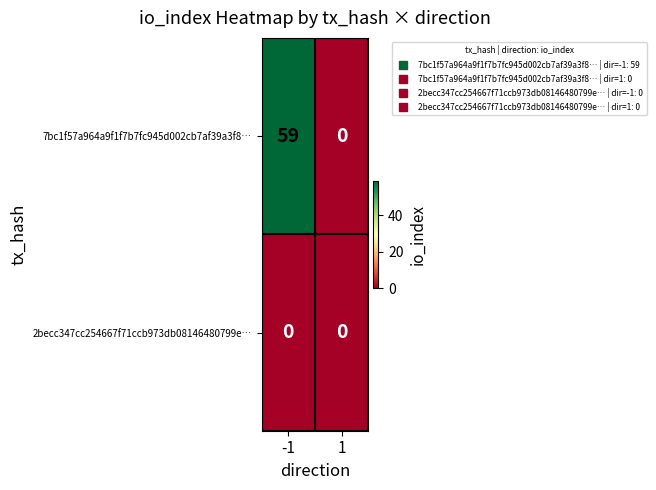

Reading left to right, list all the values displayed in this chart.

7bc1f57a964a9f1f7b7fc945d002cb7af39a3f8…: 59	0
2becc347cc254667f71ccb973db08146480799e…: 0	0